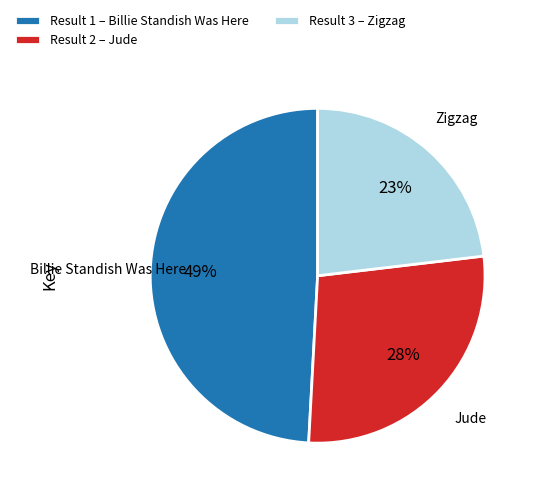

To the nearest percent, what is the average slice percentage?

33%